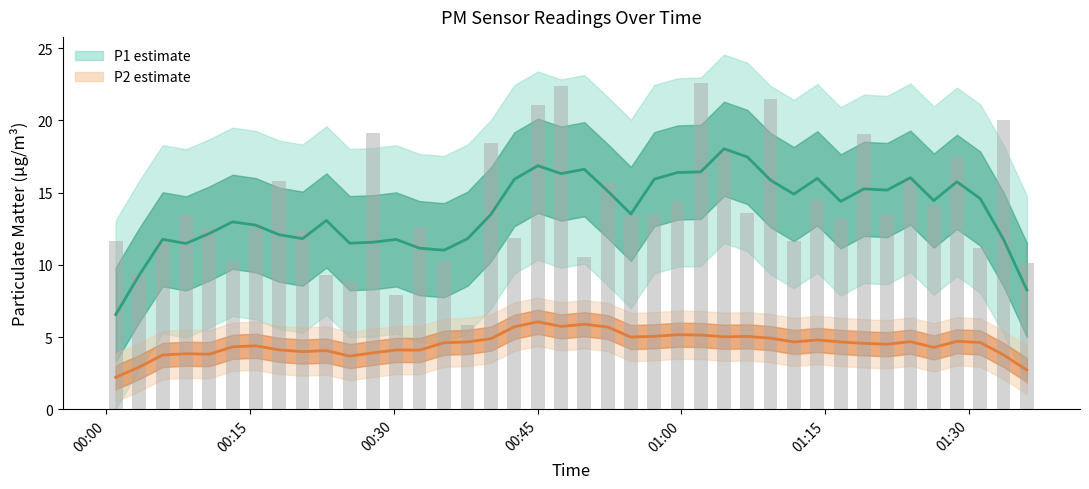

What is the value of the P1 bar at the 3rd from the left?

11.8